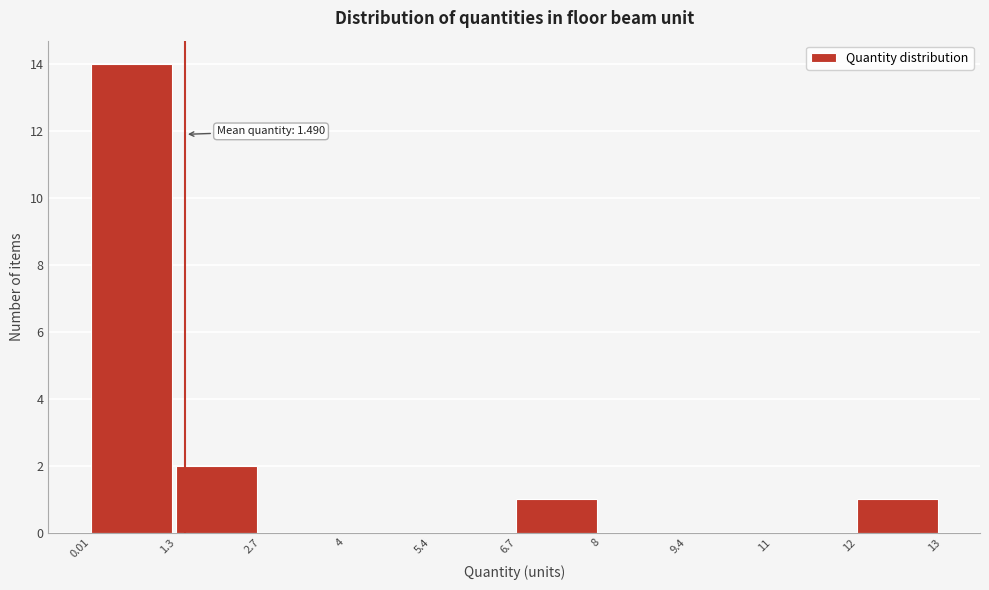

Reading left to right, list all the values displayed in this chart.

0.01=14	1.3=2	2.7=0	4=0	5.4=0	6.7=1	8=0	9.4=0	11=0	12=1